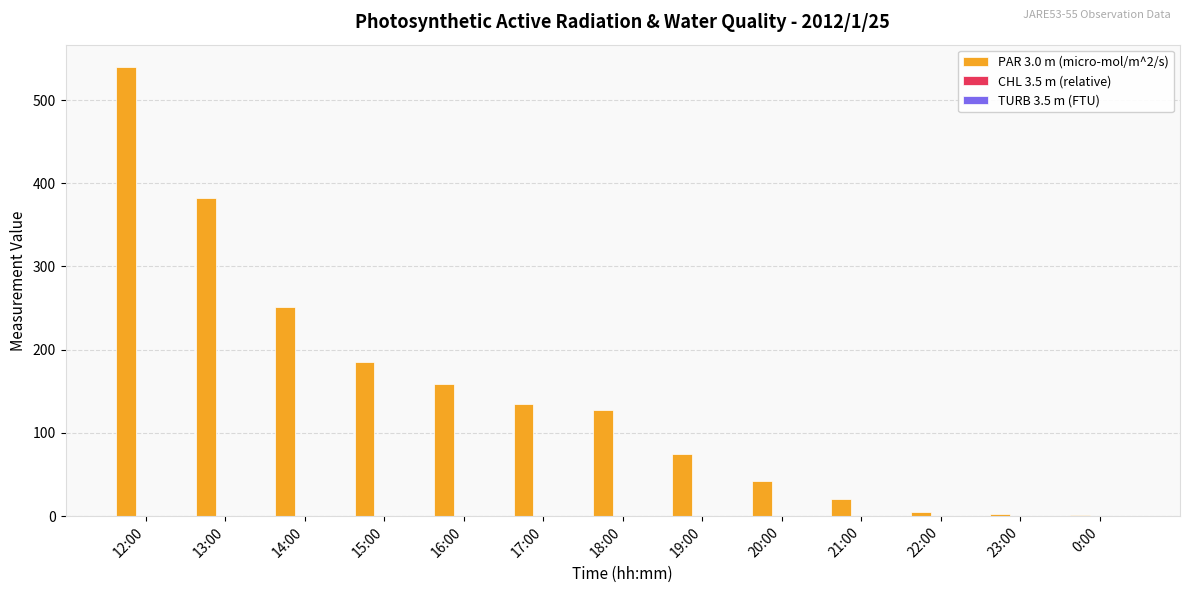

At which label does PAR 3.0 m (micro-mol/m^2/s) first exceed 127?

12:00